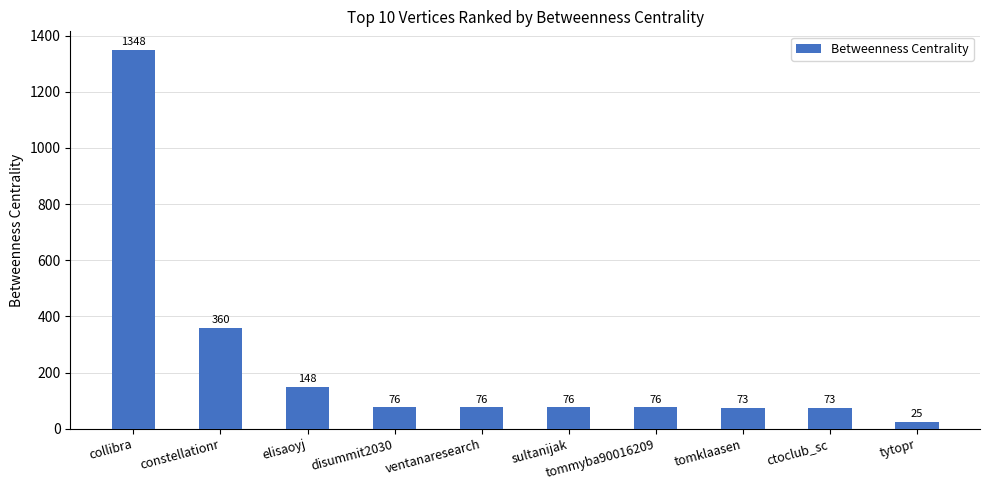

What position from the right is ventanaresearch?

6